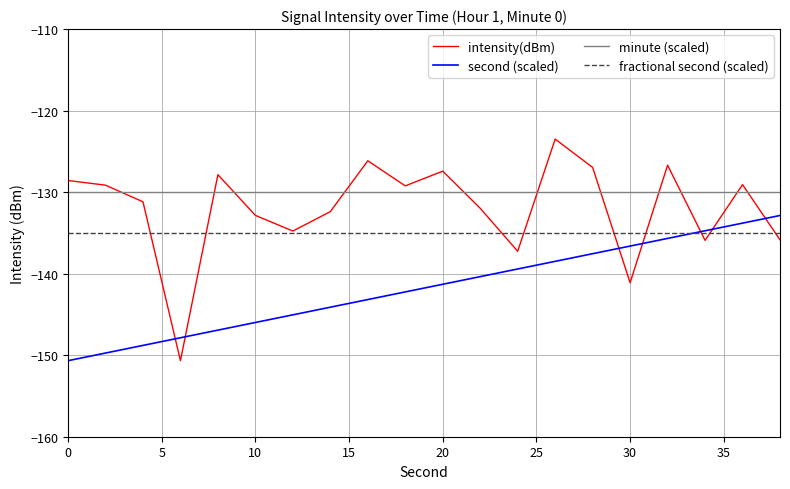

What are all the series names shown in the legend?

intensity(dBm), second (scaled), minute (scaled), fractional second (scaled)